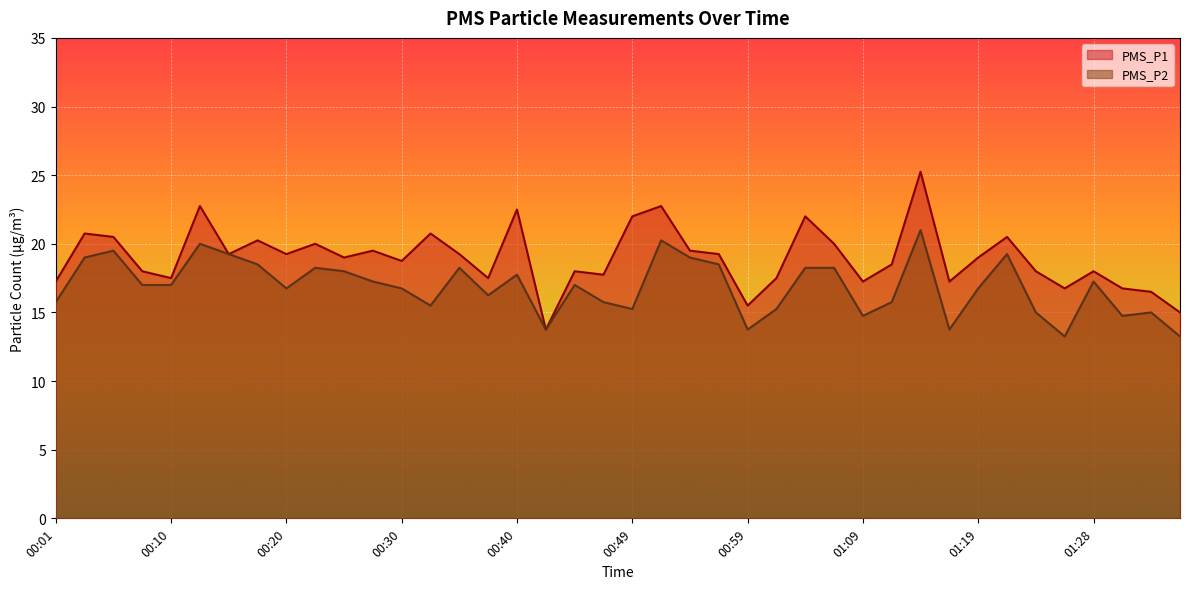

How many values in the PMS_P2 series exceed 17?

18